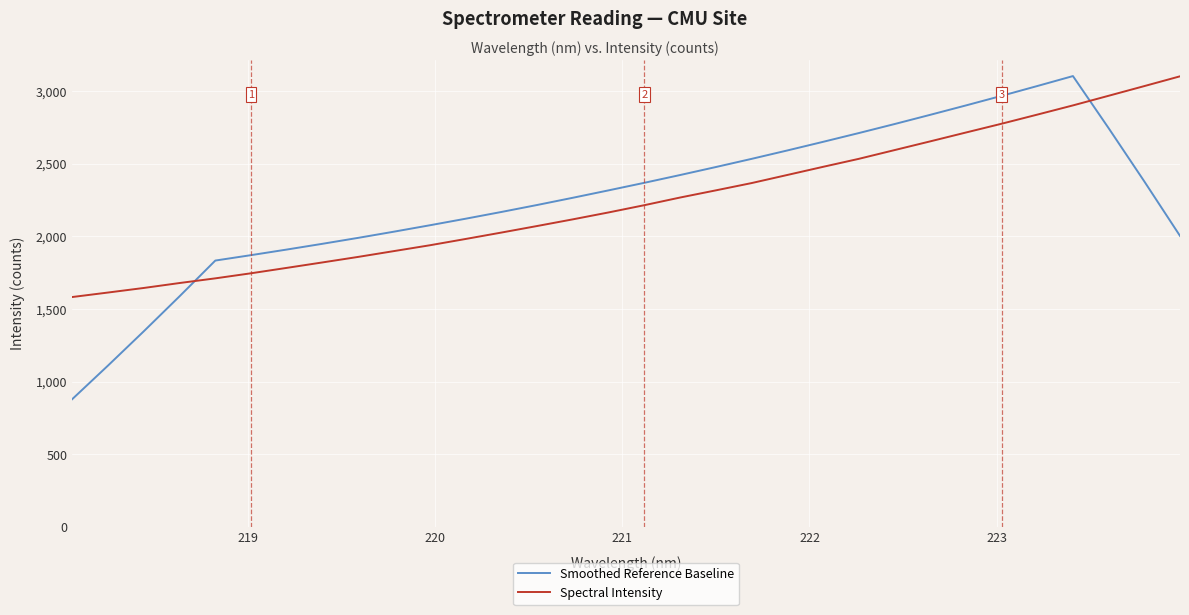

Which series has the widest spread of values?

Smoothed Reference Baseline